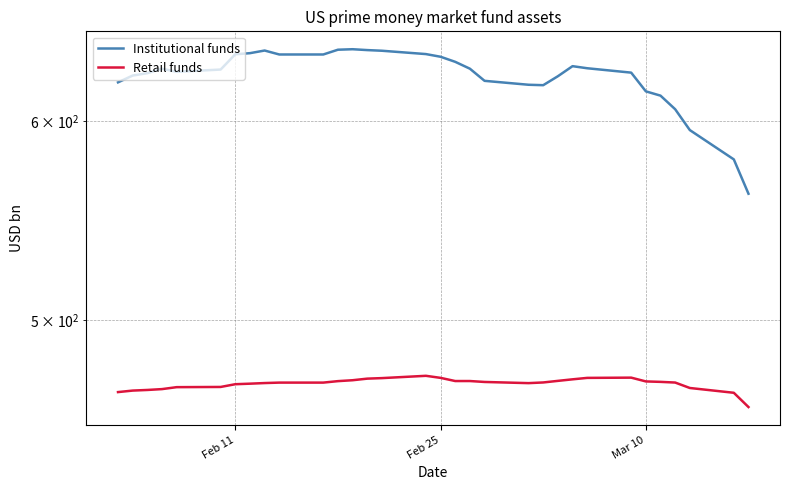

What is the lowest value of the Institutional funds series?

561.5